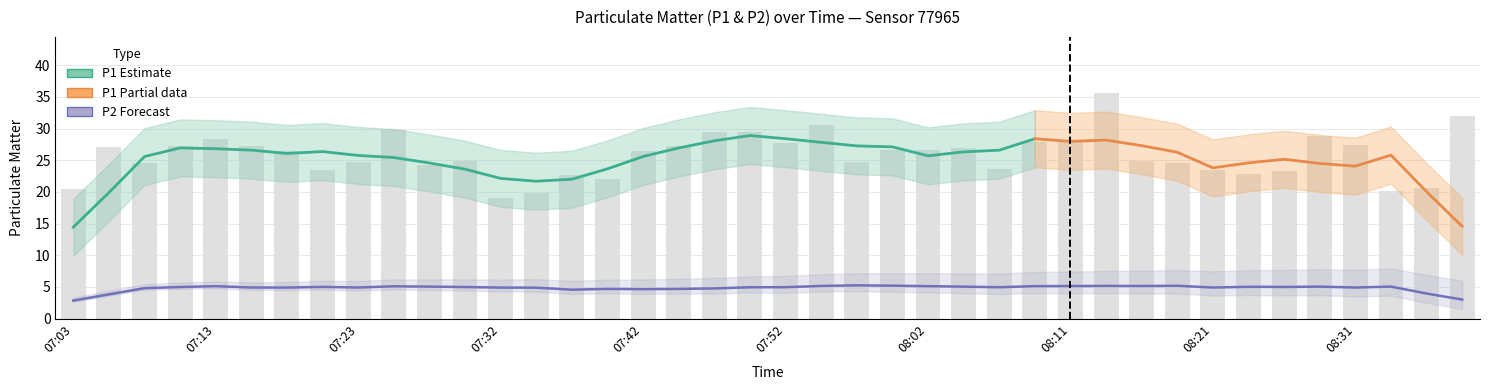

Reading right to left, what are all the values shown in this chart?

08:38=31.9	08:36=20.7	08:33=20.2	08:31=27.4	08:28=28.8	08:26=23.2	08:23=22.8	08:21=23.5	08:19=24.6	08:16=24.9	08:14=35.6	08:11=28.0	08:09=27.9	08:06=23.6	08:04=26.9	08:02=26.6	07:59=26.7	07:57=24.8	07:54=30.6	07:52=27.7	07:49=29.4	07:47=29.5	07:45=27.3	07:42=26.5	07:40=22.0	07:37=22.6	07:35=19.8	07:32=19.1	07:30=24.9	07:27=24.3	07:25=29.9	07:23=24.7	07:20=23.4	07:18=26.5	07:15=27.3	07:13=28.4	07:10=27.3	07:08=24.5	07:06=27.2	07:03=20.5